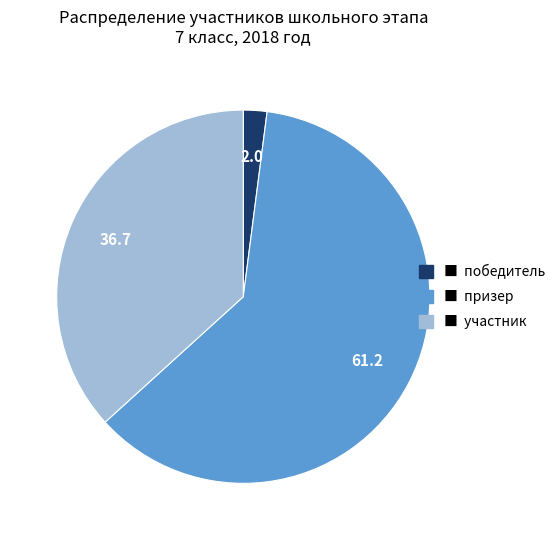

Is there a majority slice in this chart?

Yes